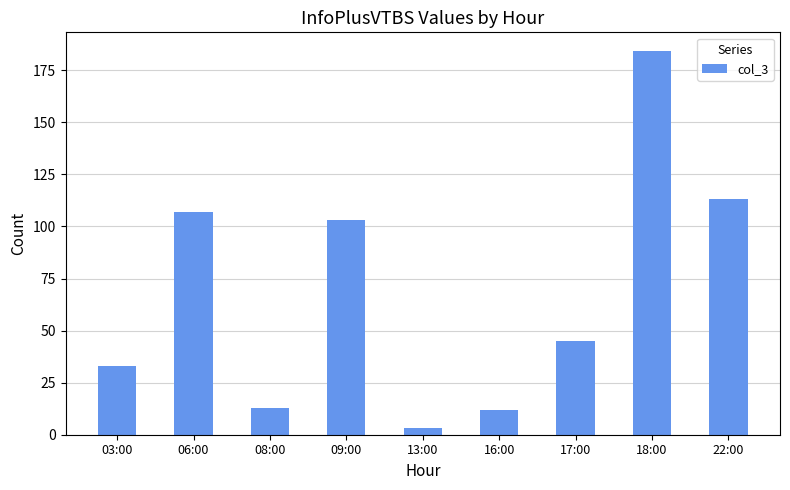

At which label does the data first exceed 45?

06:00